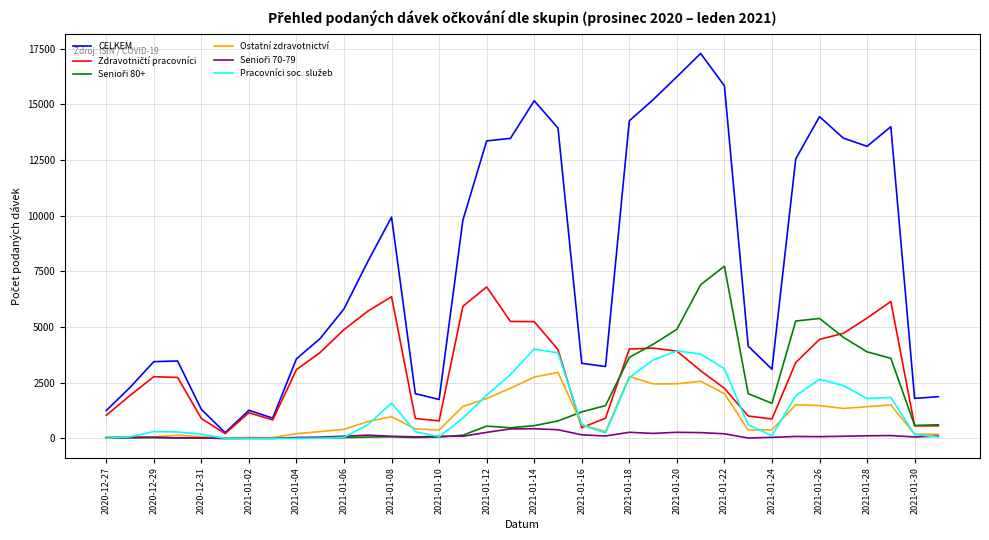

What is the maximum value for Ostatní zdravotnictví?

2969